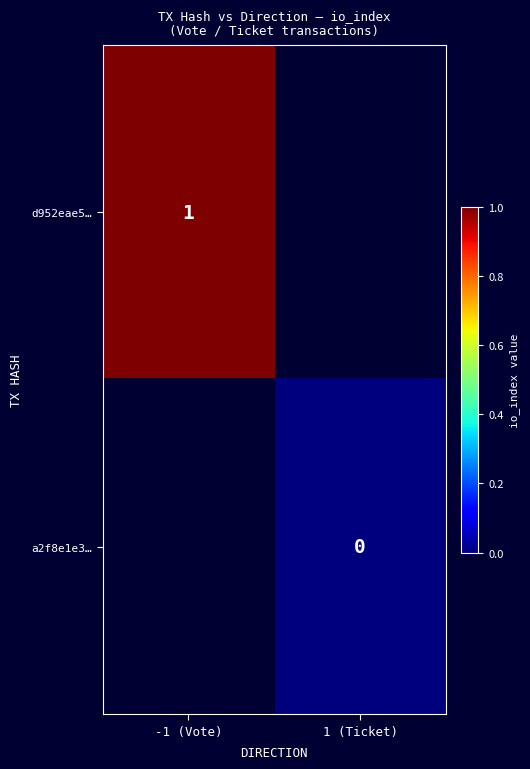

The value of d952eae5… at -1 (Vote) is 2. True or false?

False